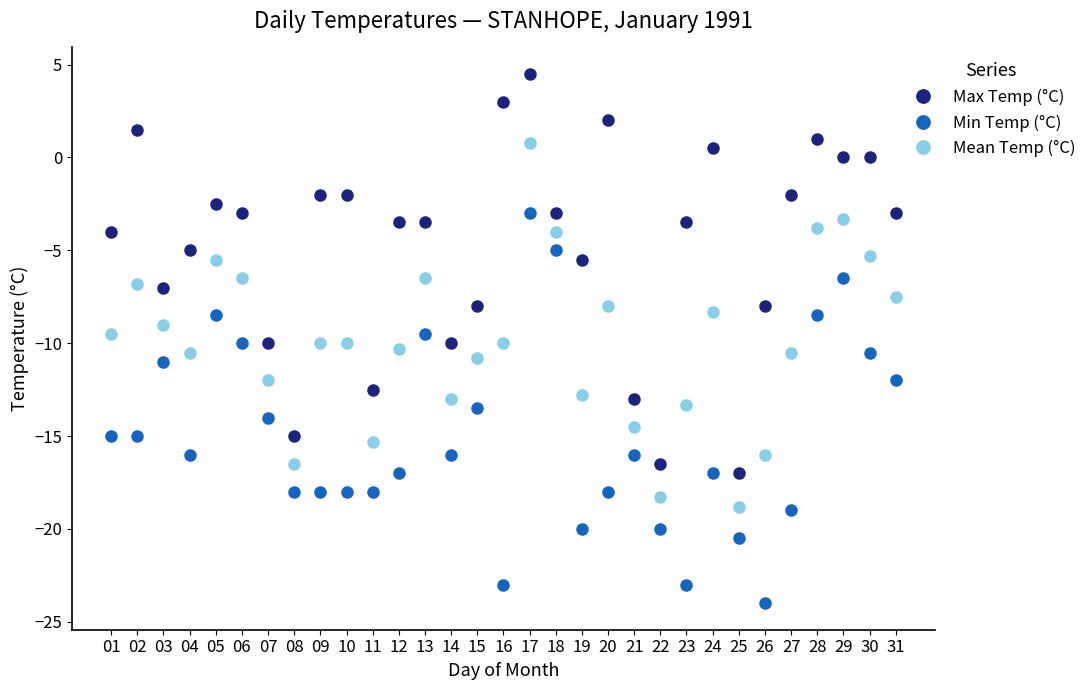

What are all the series names shown in the legend?

Max Temp (°C), Min Temp (°C), Mean Temp (°C)